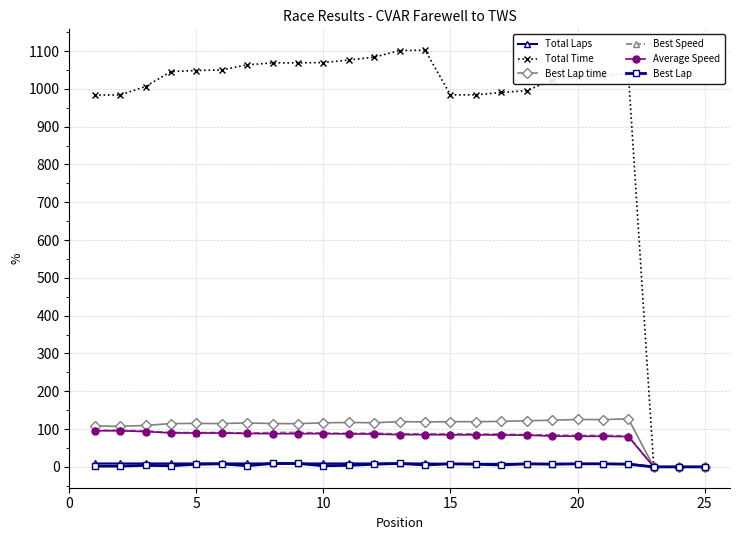

At how many categories does at least one series exceed 214?

22